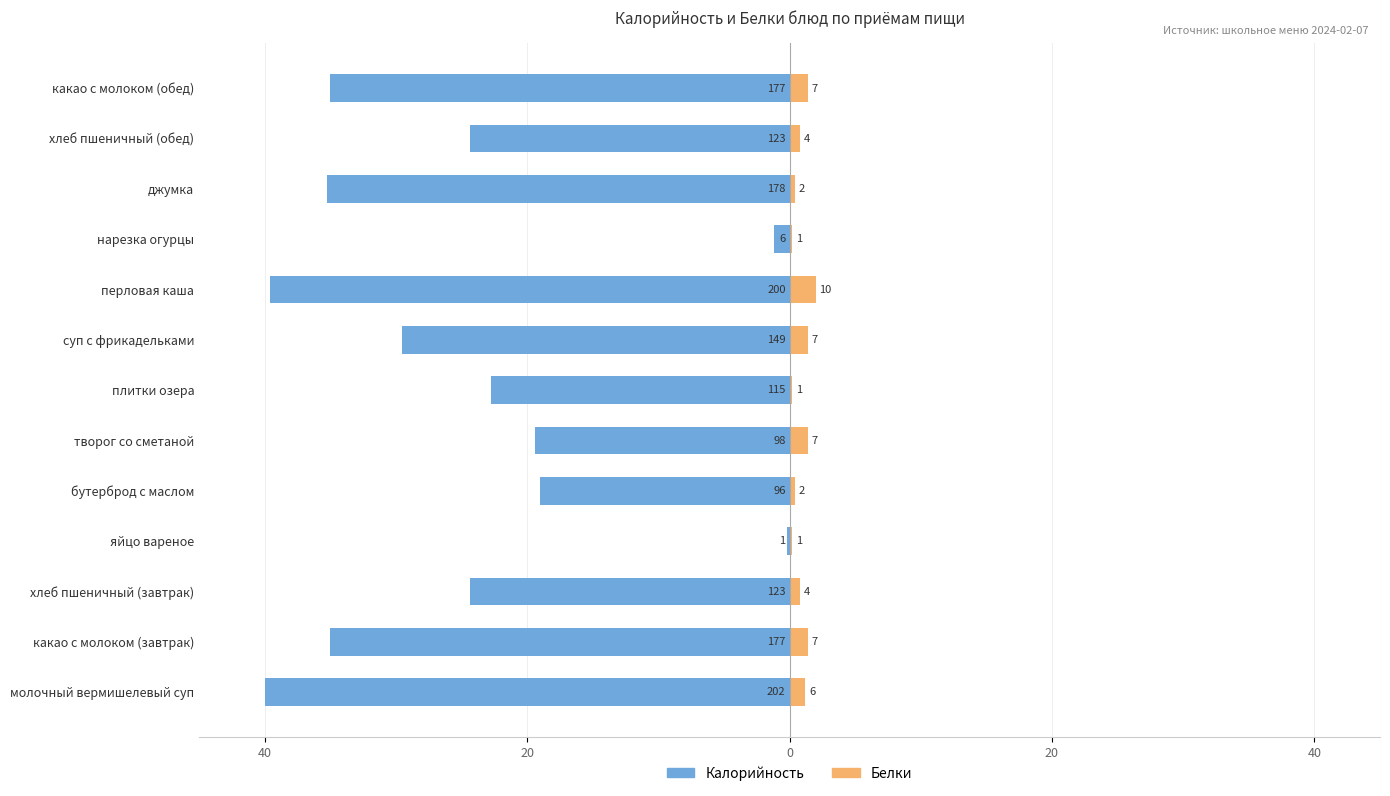

The Белки series shows 1.1 at хлеб пшеничный (завтрак). True or false?

False